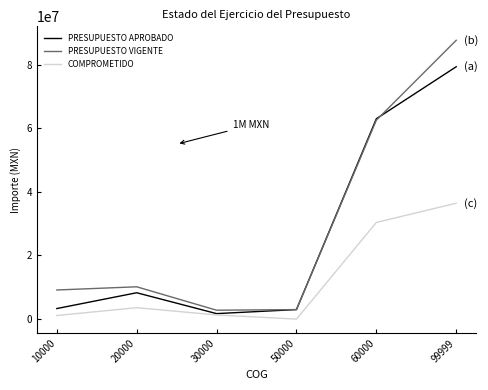

What is the greatest value displayed?

87646465.2